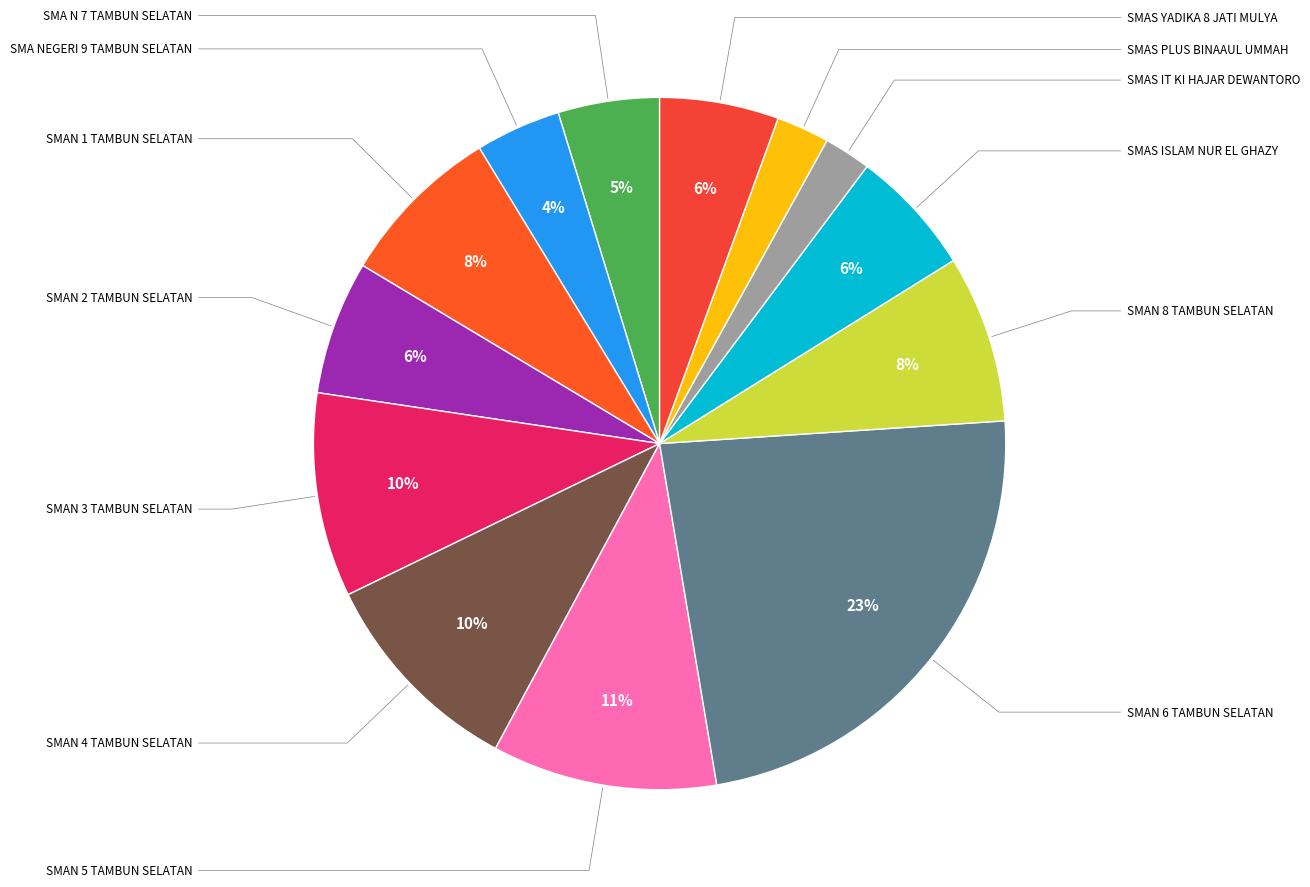

Which has a higher value, SMA N 7 TAMBUN SELATAN or SMAN 3 TAMBUN SELATAN?

SMAN 3 TAMBUN SELATAN